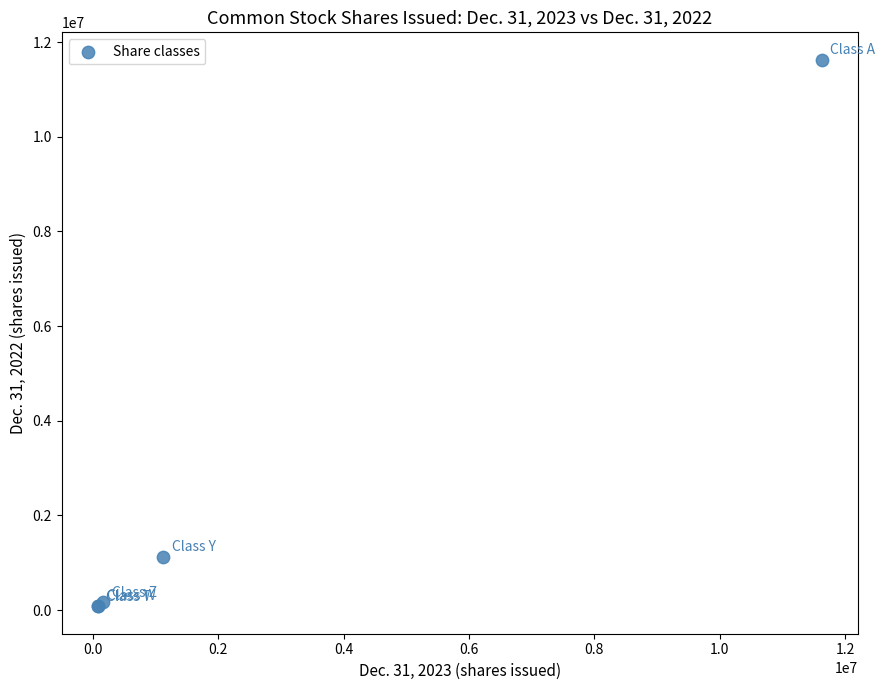

What Y value in the scatter plot is closest to 5854014?

1123349